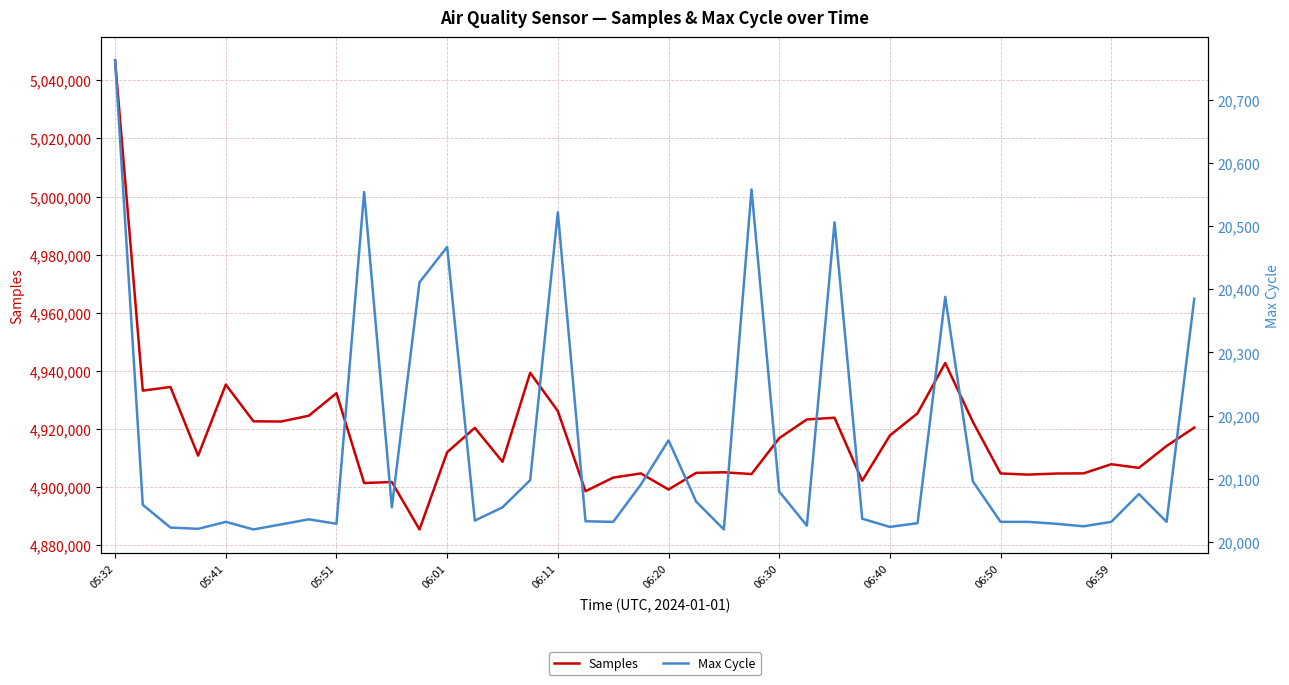

Is this an area chart (filled region under the line)?

No